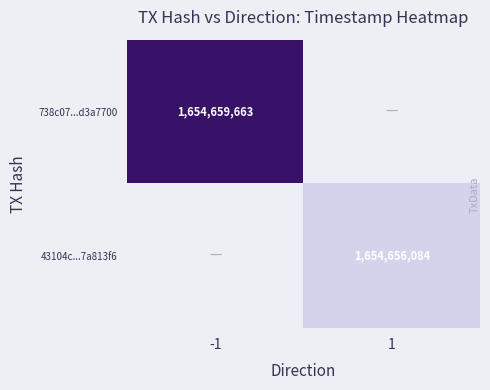

True or false: 738c07...d3a7700 has a value of 1654659663 at -1.

True